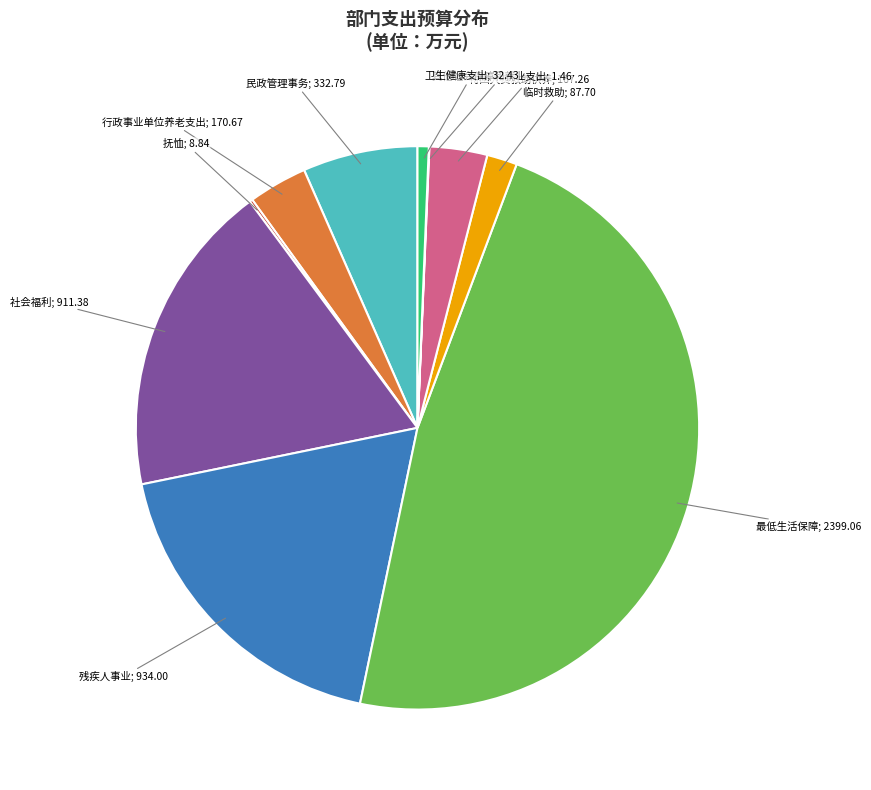

Does any single category account for the majority?

No